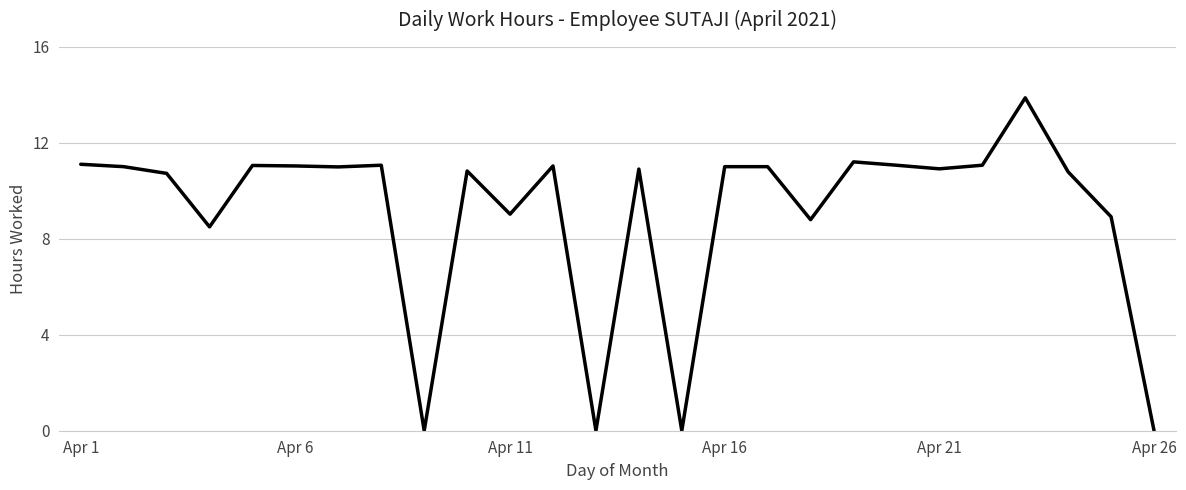

Is this an area chart (filled region under the line)?

No